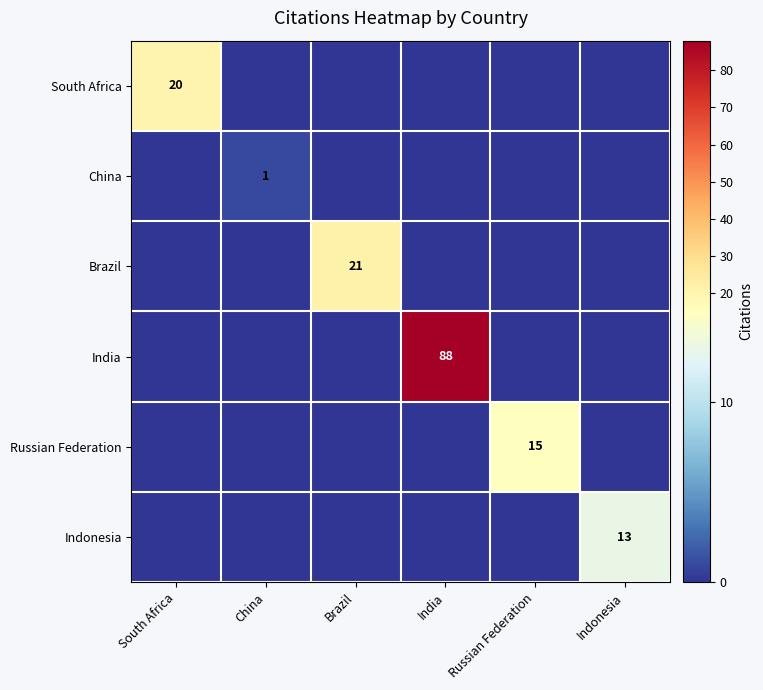

Which label corresponds to the smallest value in the chart?

China